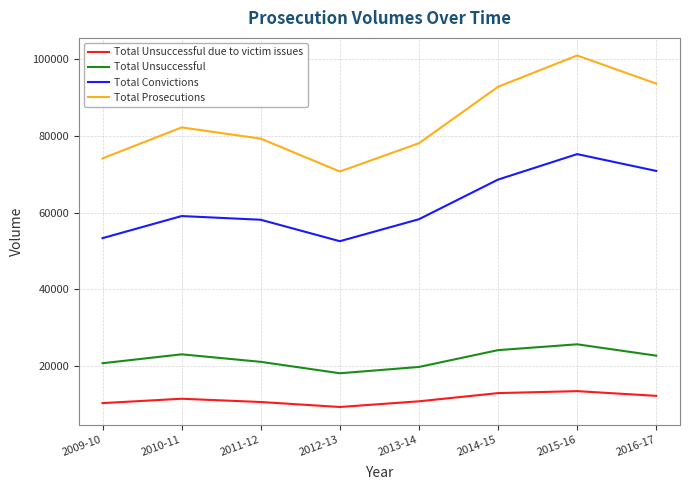

Read the Total Unsuccessful due to victim issues value at 2015-16.

13499